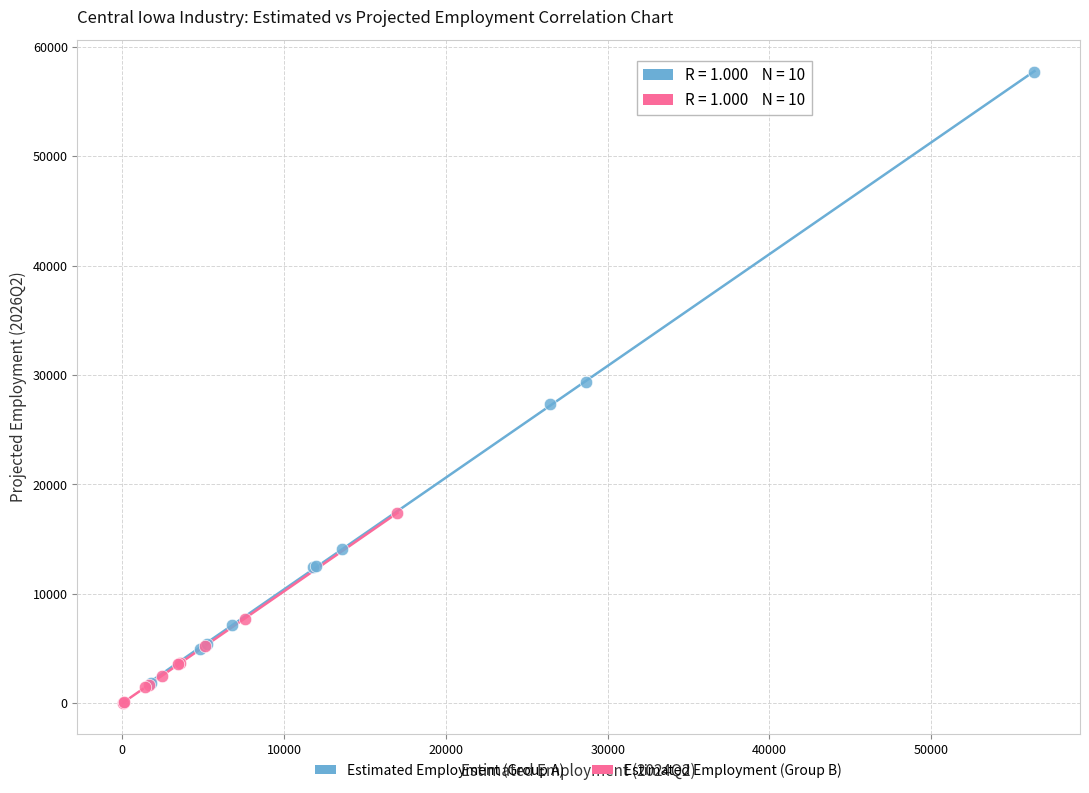

Which series reaches the maximum Y coordinate?

Estimated Employment (Group A)